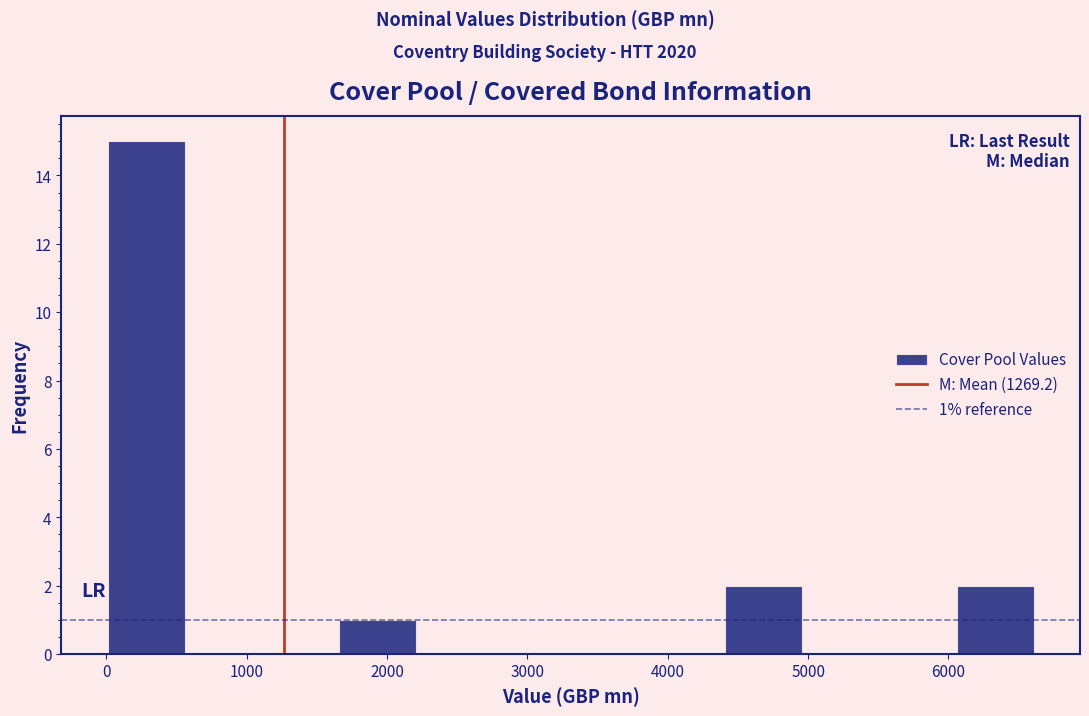

Which range on the x-axis has the tallest bar?

0 to 600